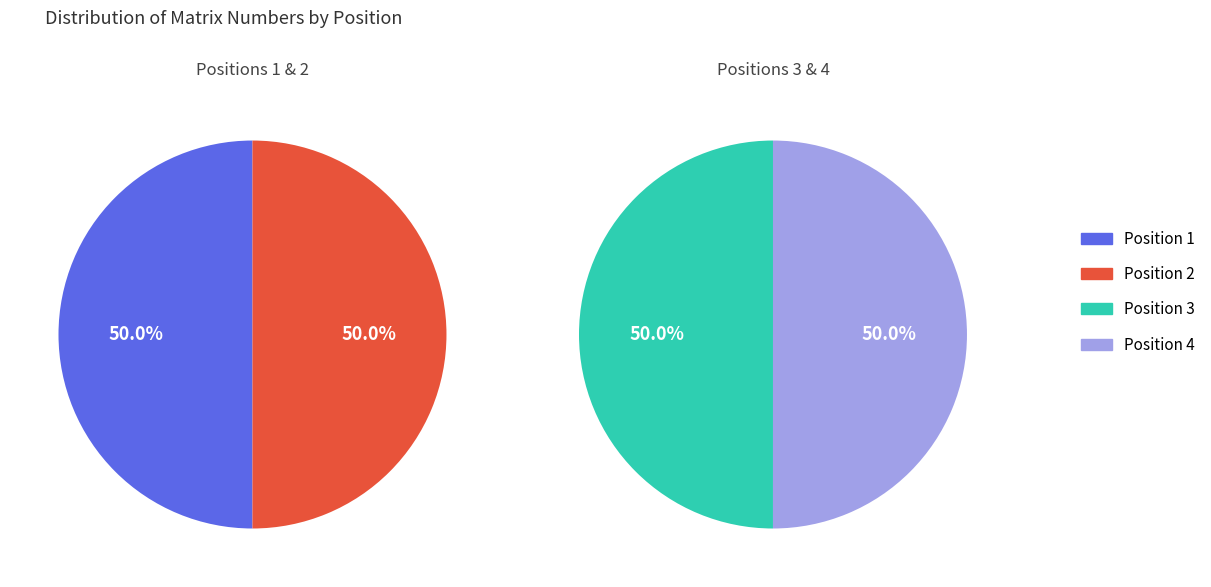

Is it true that 2 is 25% of the pie?

True